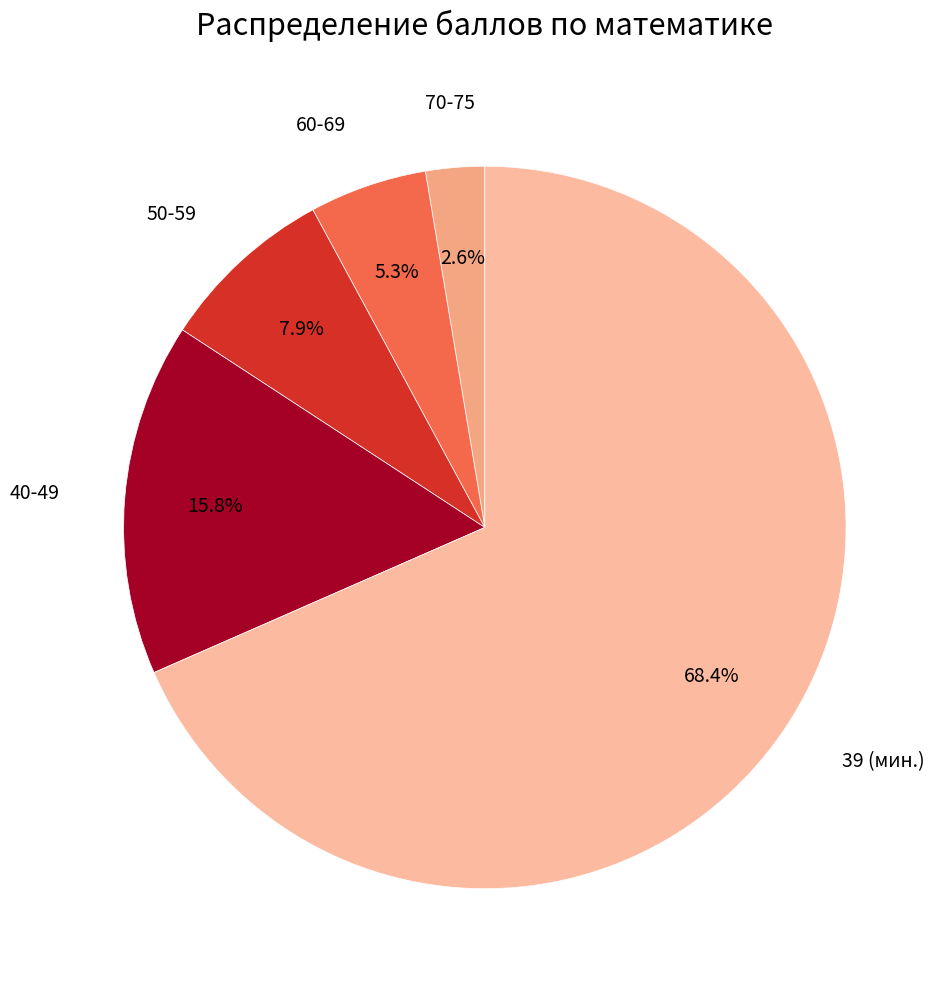

Do 60-69 and 70-75 together represent more than half of the pie?

No